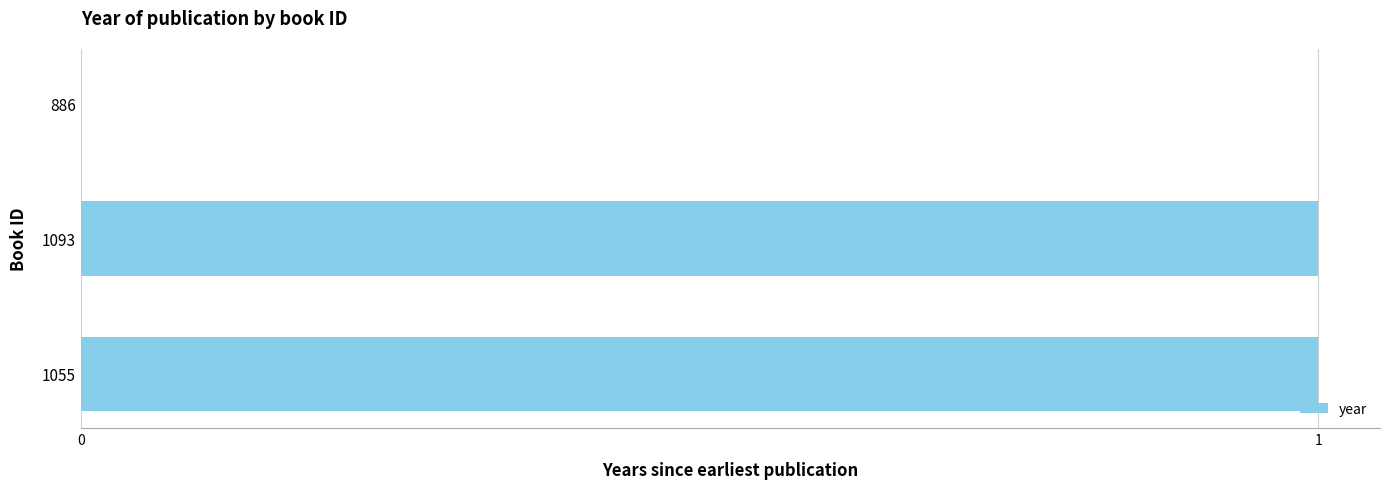

Are the bars horizontal?

Yes